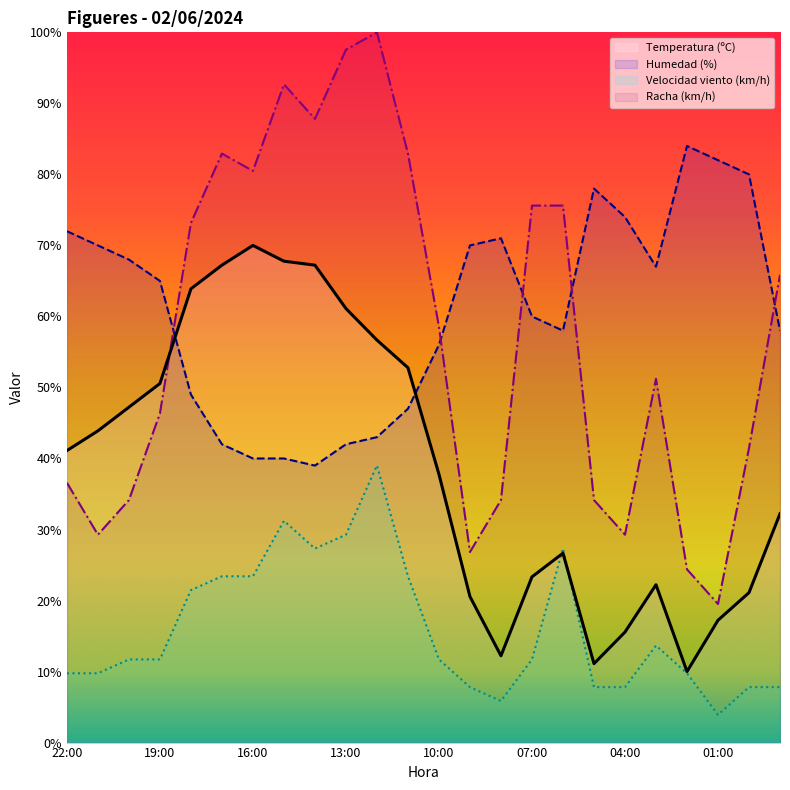

What is the sum of all Racha (km/h) values?

1380.5